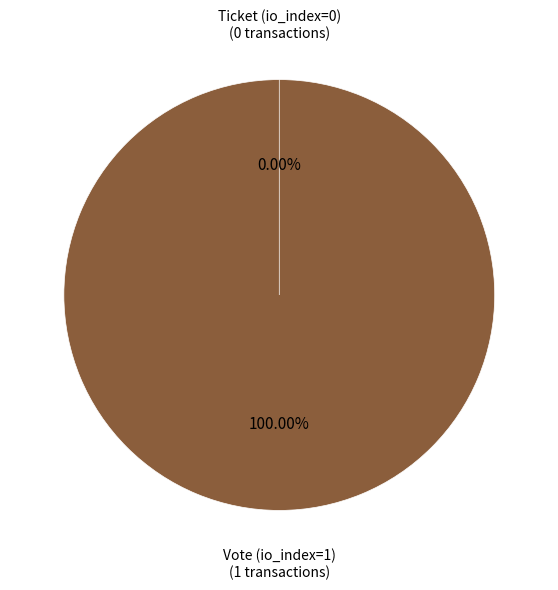

How many slices are in this pie chart?

2